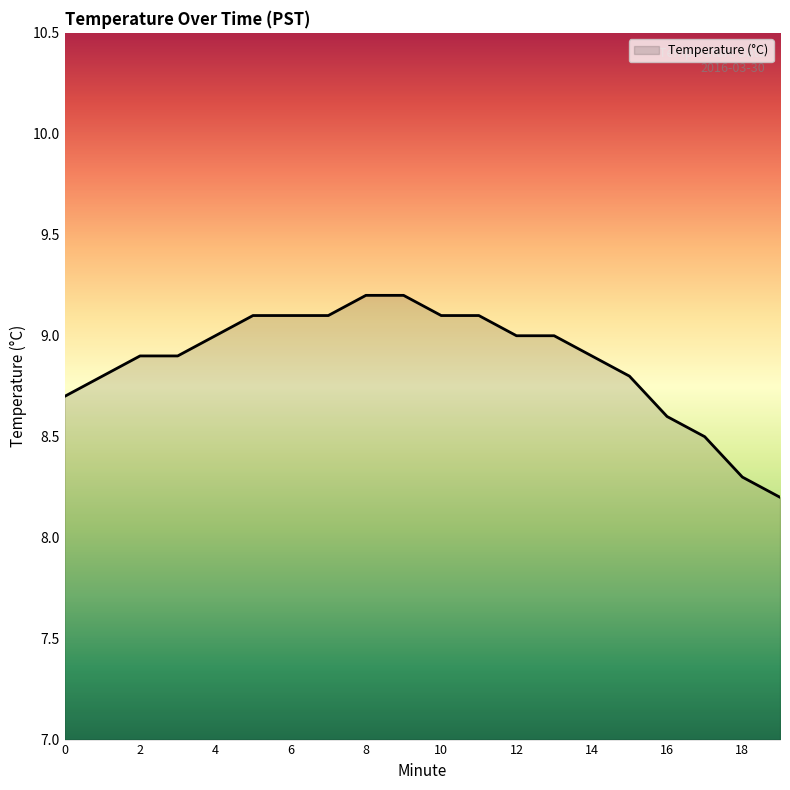

Reading left to right, transcribe all the data shown in this chart.

8.7	8.8	8.9	8.9	9.0	9.1	9.1	9.1	9.2	9.2	9.1	9.1	9.0	9.0	8.9	8.8	8.6	8.5	8.3	8.2